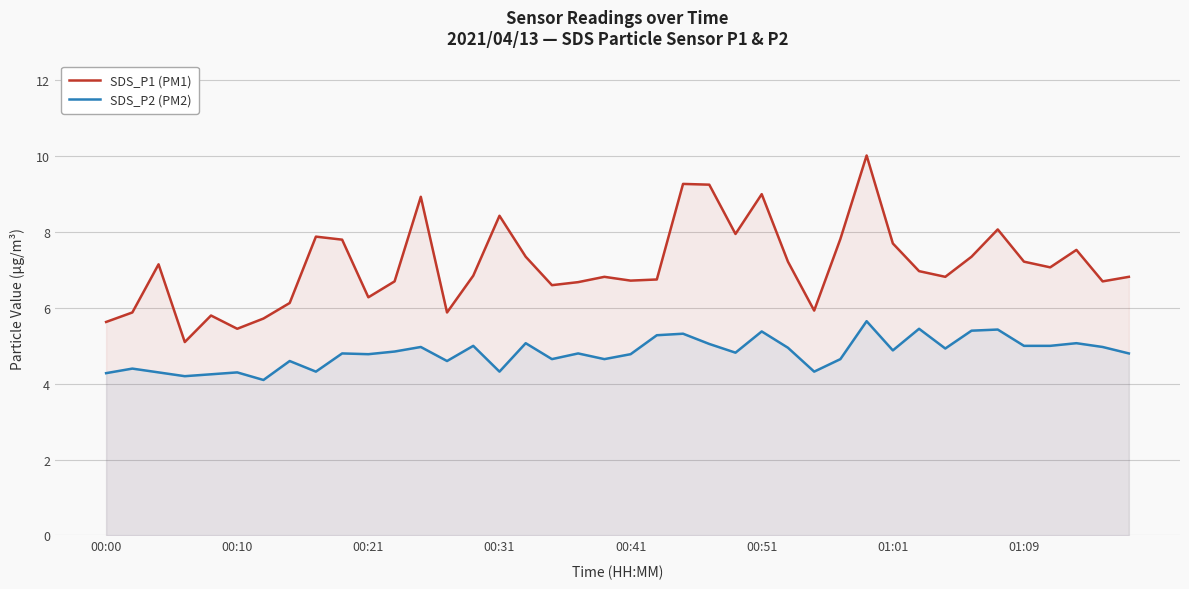

Count the number of data series in this chart.

2